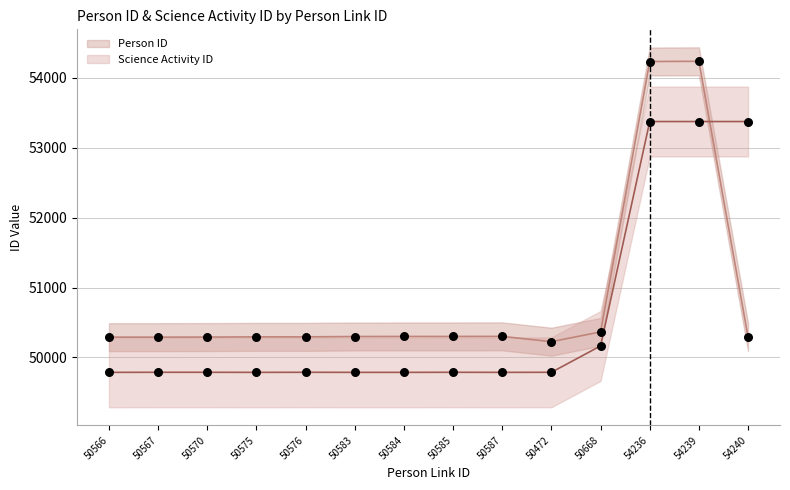

Which series has the largest total across all categories?

Person ID